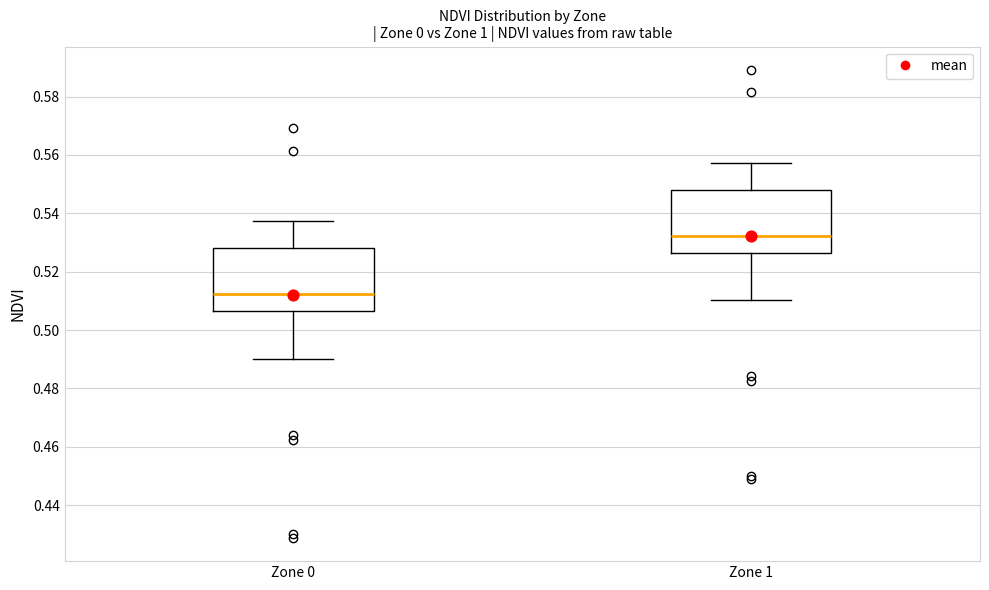

Where is the lower edge of the box for Zone 0 on the y-axis? The values are not printed on the chart, so give them approximately, as read against the axis.

0.506